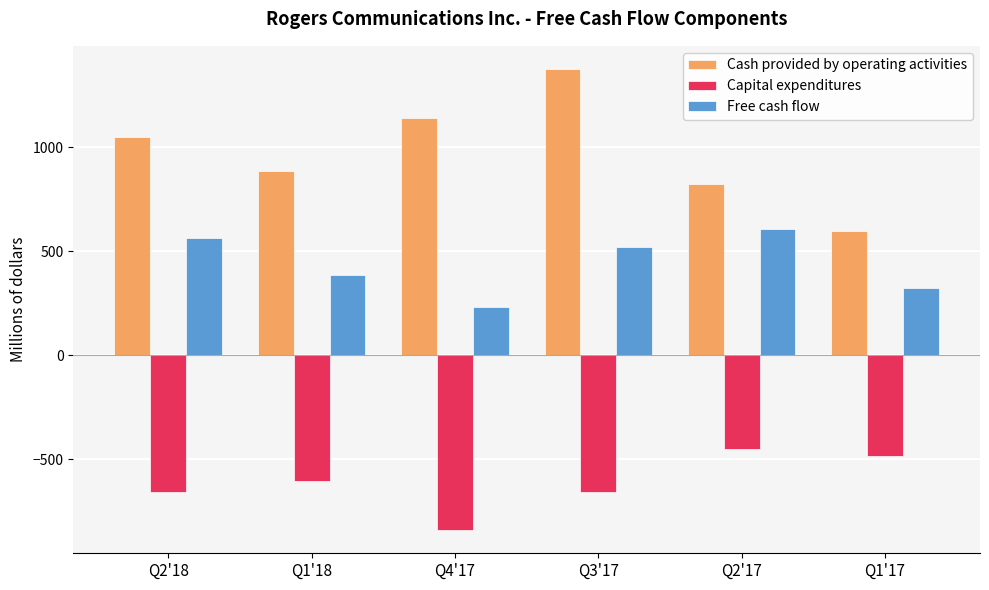

How many groups of bars are there?

6